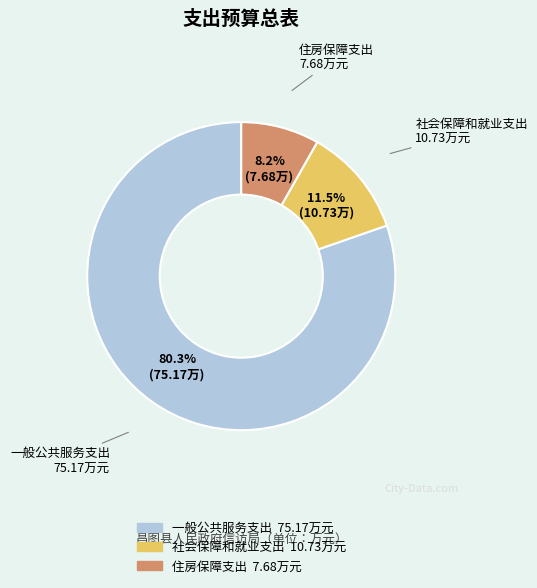

How many segments does this pie chart have?

3